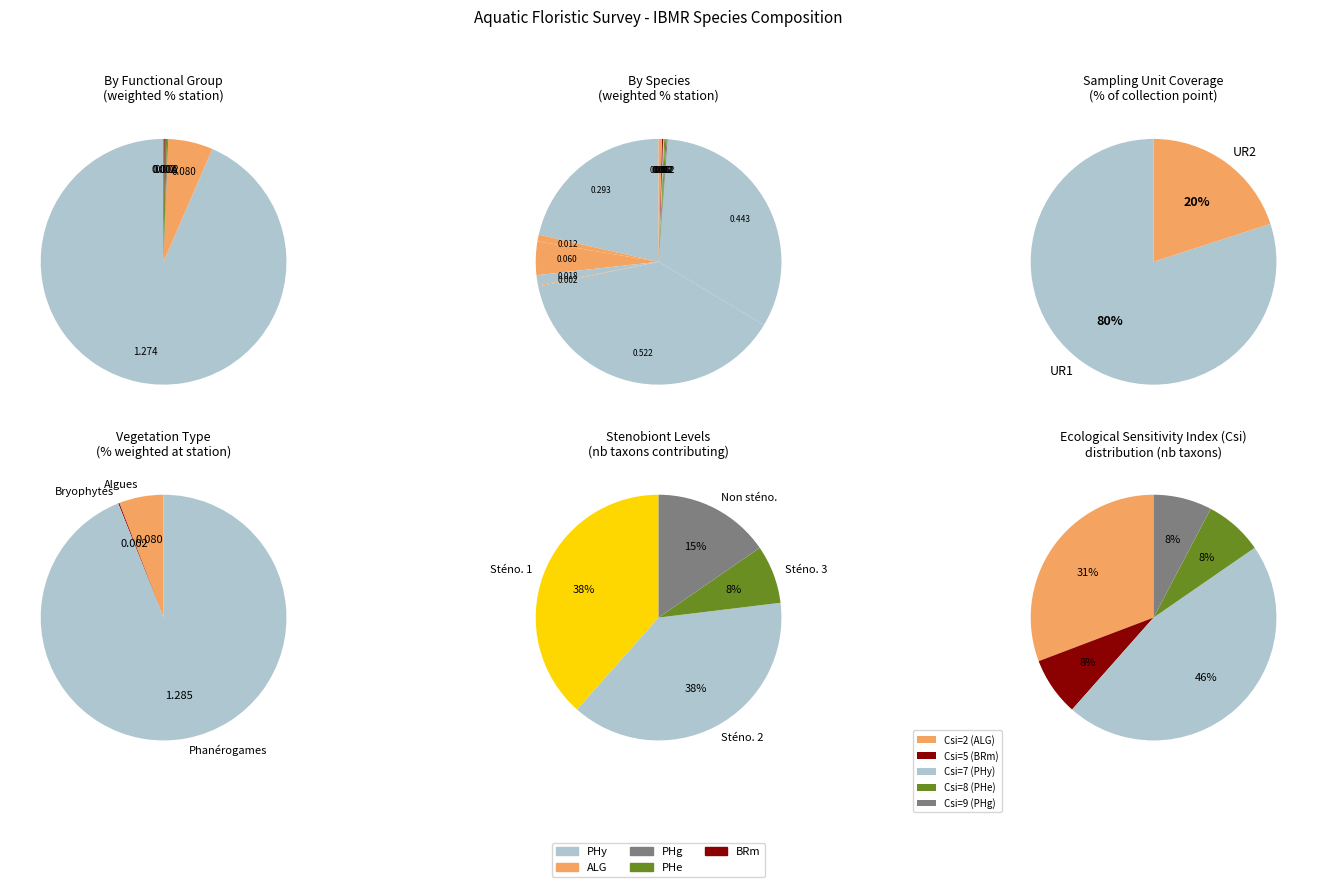

Does Iris pseudacorus account for over 50% of the chart?

No